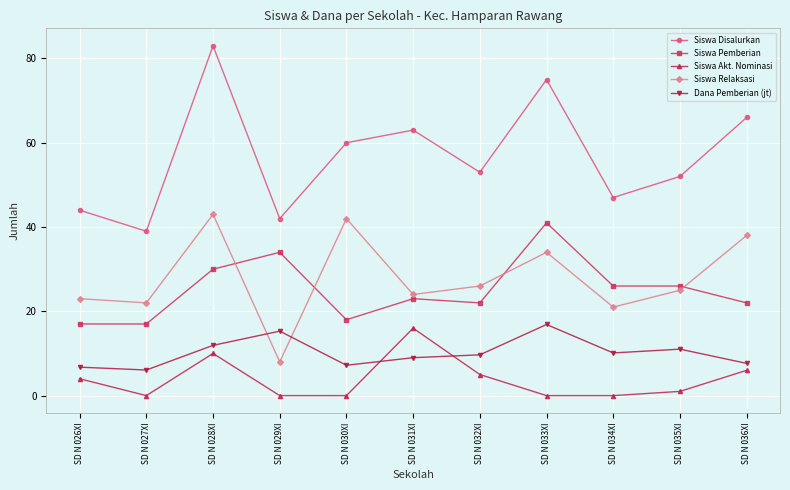

How many series are shown in this chart?

5